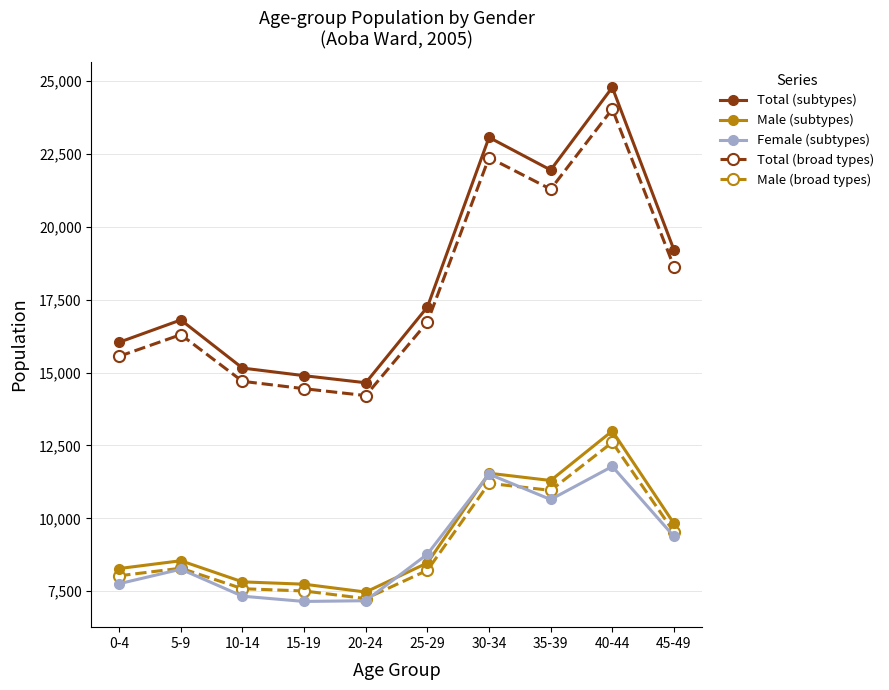

What is the lowest value of the Total (subtypes) series?

14651.0